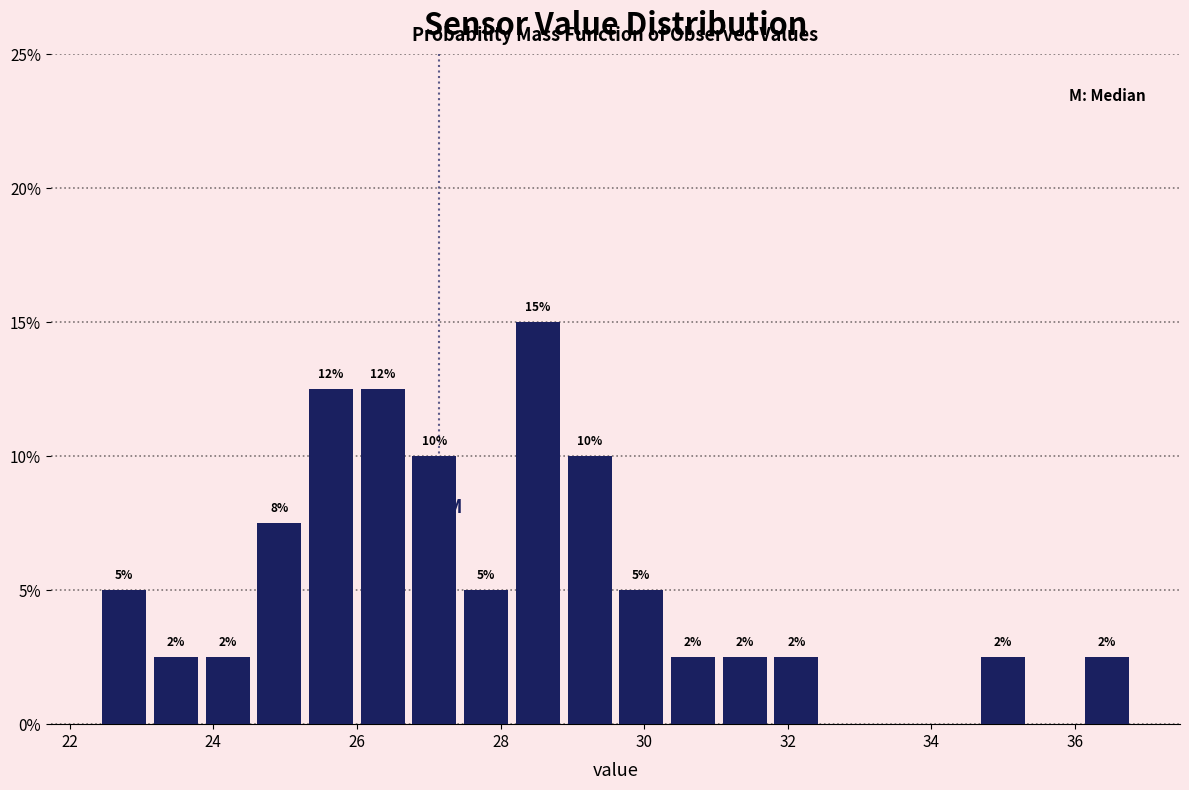

Around what value on the x-axis is the tallest bar? Give the approximate position of its centre, as read against the axis.

28.6